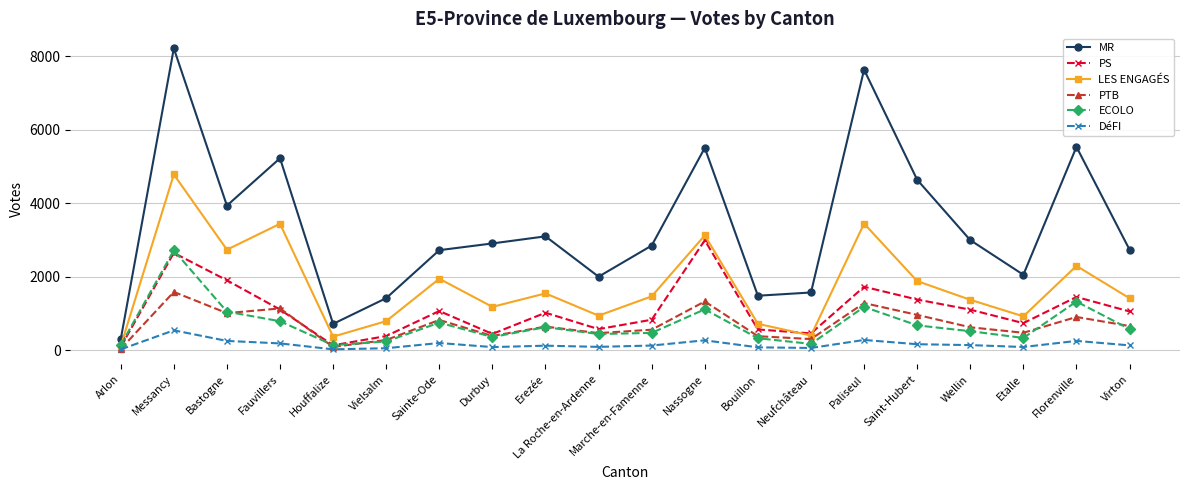

In ECOLO, how many points are lower than both neighbors (excluding endpoints)?

5